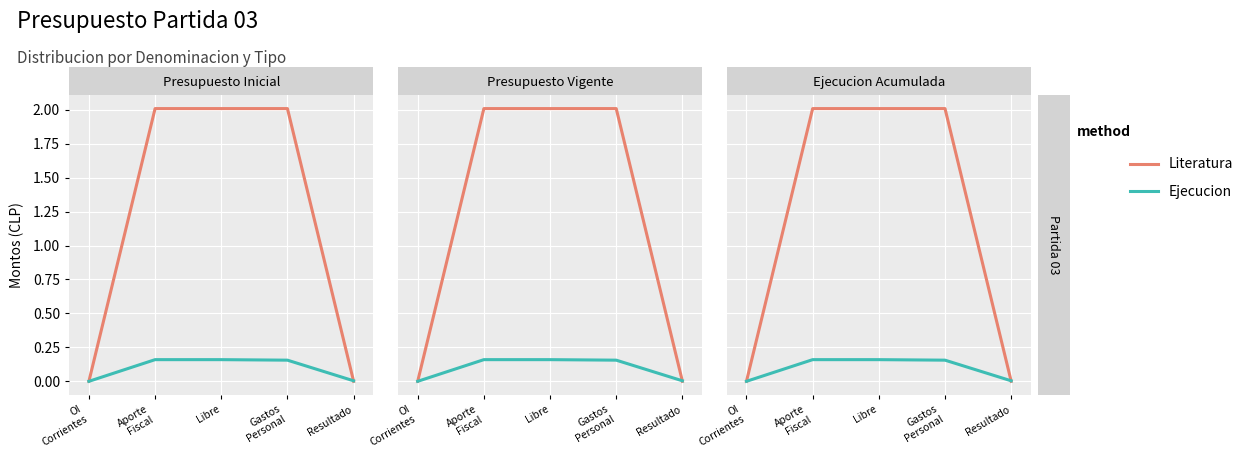

How many data points does each series have?

5